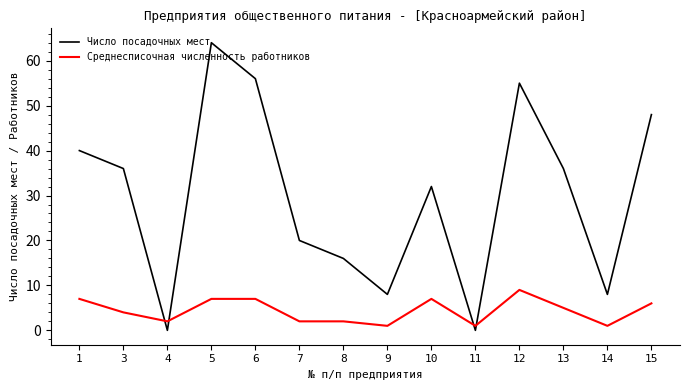

Where is the first local minimum for Среднесписочная численность работников?

4